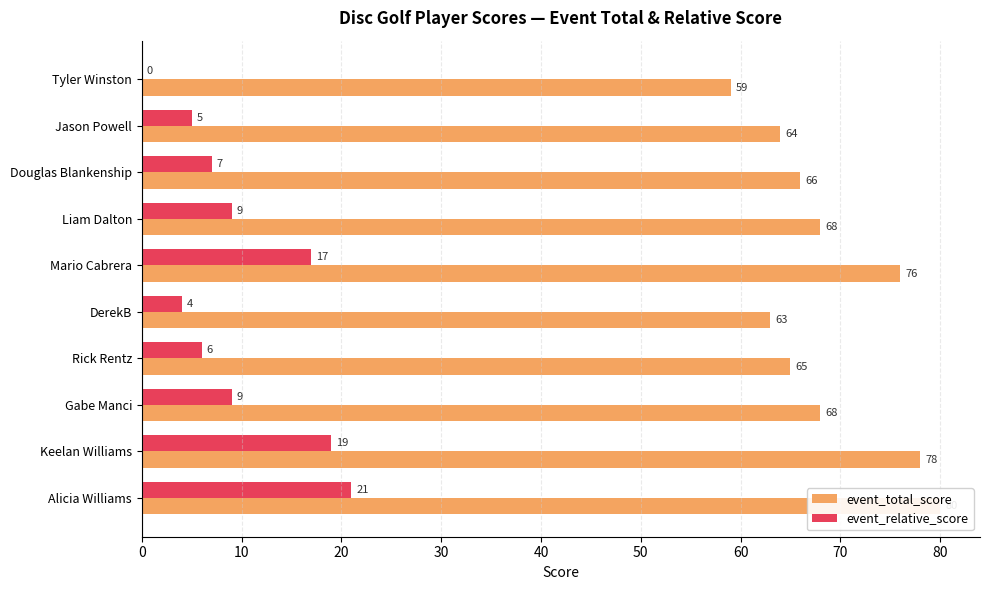

How many values in the event_total_score series are below 68?

5